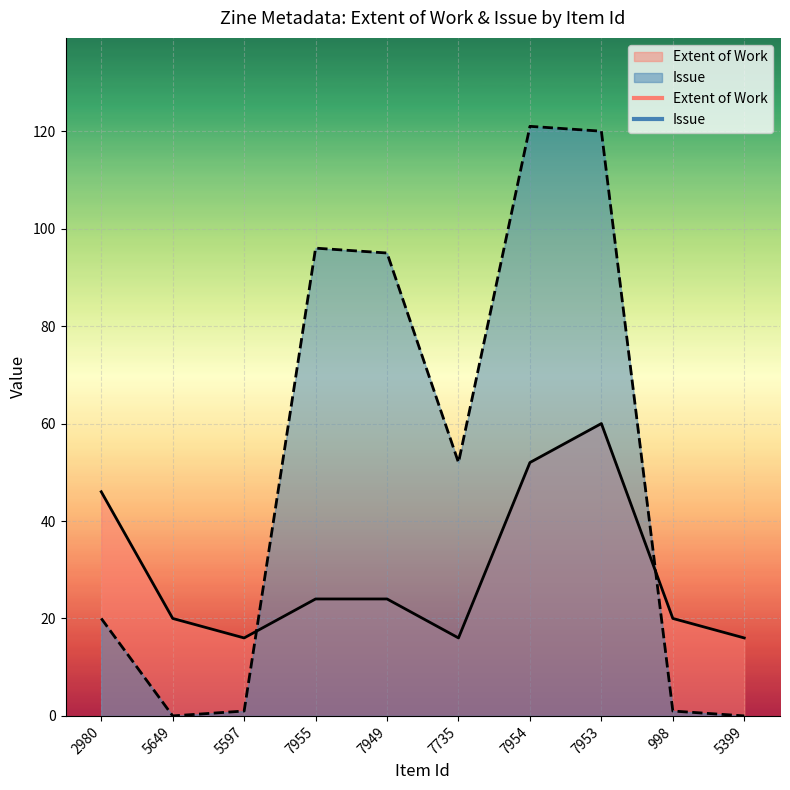

Rank the categories by Issue value from lowest to highest.

5649, 5399, 5597, 998, 2980, 7735, 7949, 7955, 7953, 7954